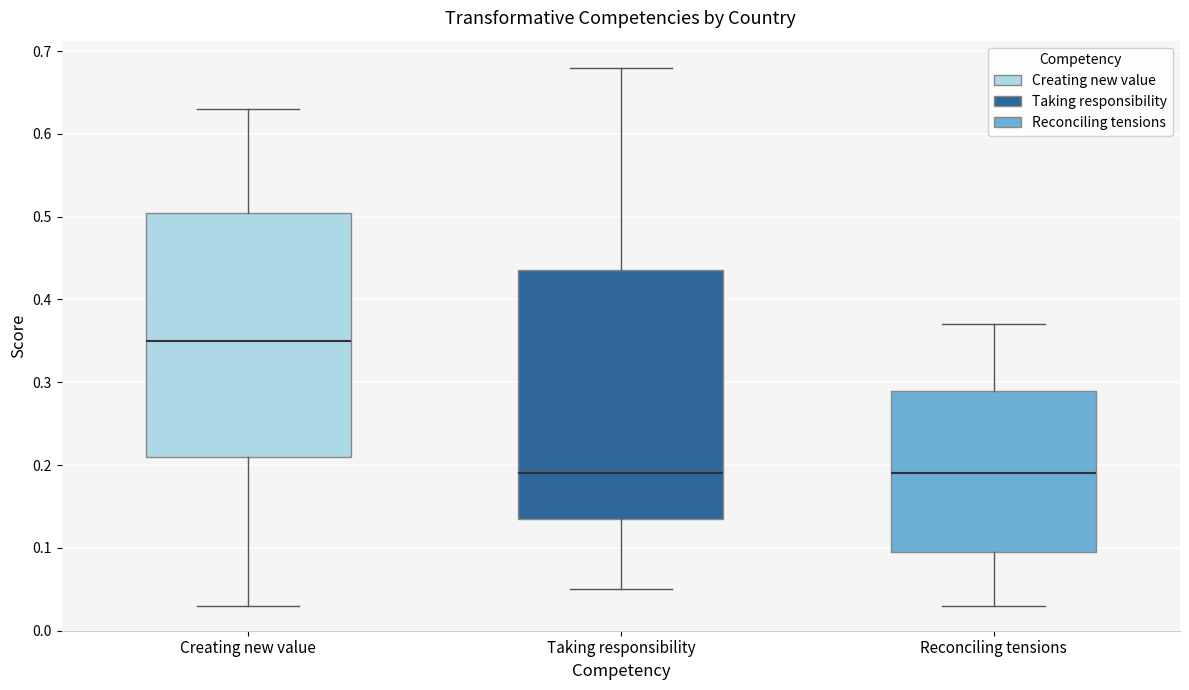

Reading left to right, read every box against the y-axis: the position of its median line, the range the box covers, and the ends of its whiskers. The values are not printed on the chart, so give them approximately, as read against the axis.

Creating new value: median 0.35, box 0.21 to 0.51, whiskers 0.03 to 0.63
Taking responsibility: median 0.19, box 0.14 to 0.44, whiskers 0.05 to 0.68
Reconciling tensions: median 0.19, box 0.10 to 0.29, whiskers 0.03 to 0.37